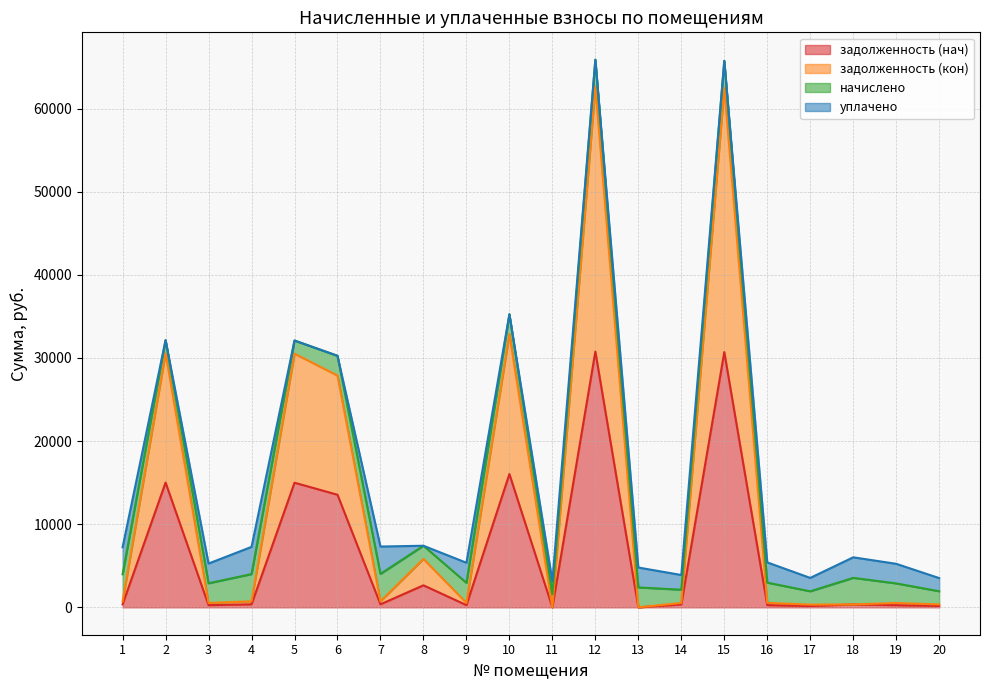

Which series has the widest spread of values?

задолженность (кон)